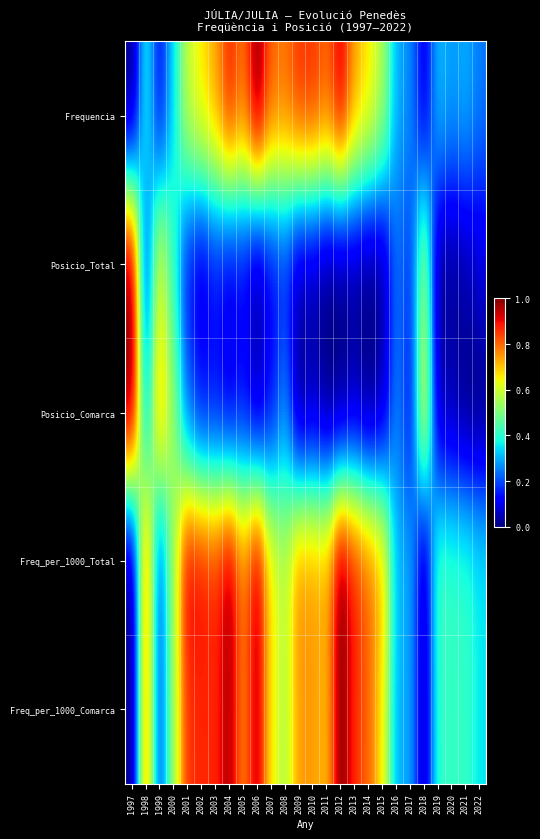

At which category is the sum across all series the highest?

2004